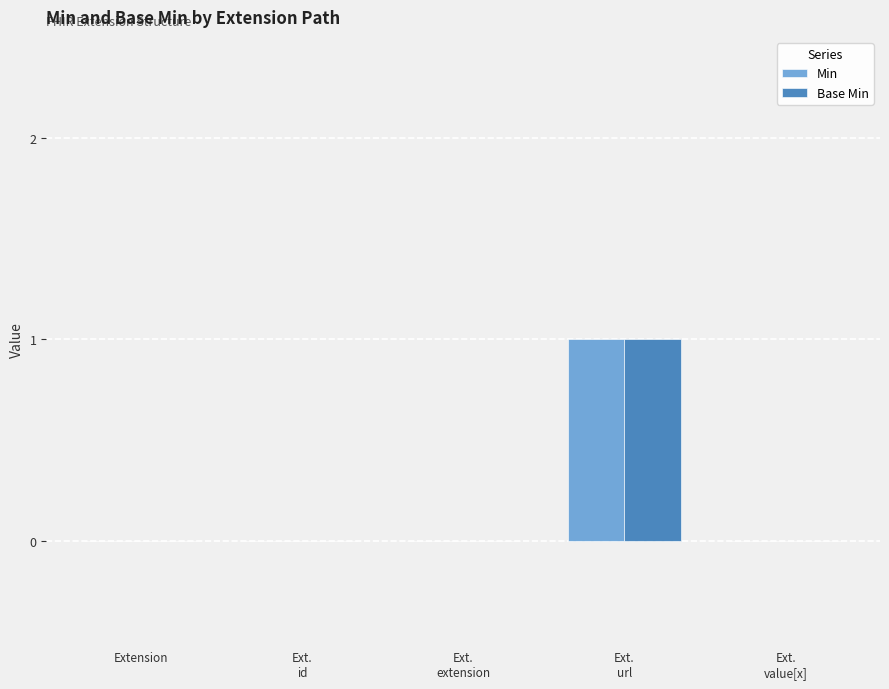

Reading right to left, extract all data points from this chart.

Min: Ext.
value[x]=0	Ext.
url=1	Ext.
extension=0	Ext.
id=0	Extension=0
Base Min: Ext.
value[x]=0	Ext.
url=1	Ext.
extension=0	Ext.
id=0	Extension=0